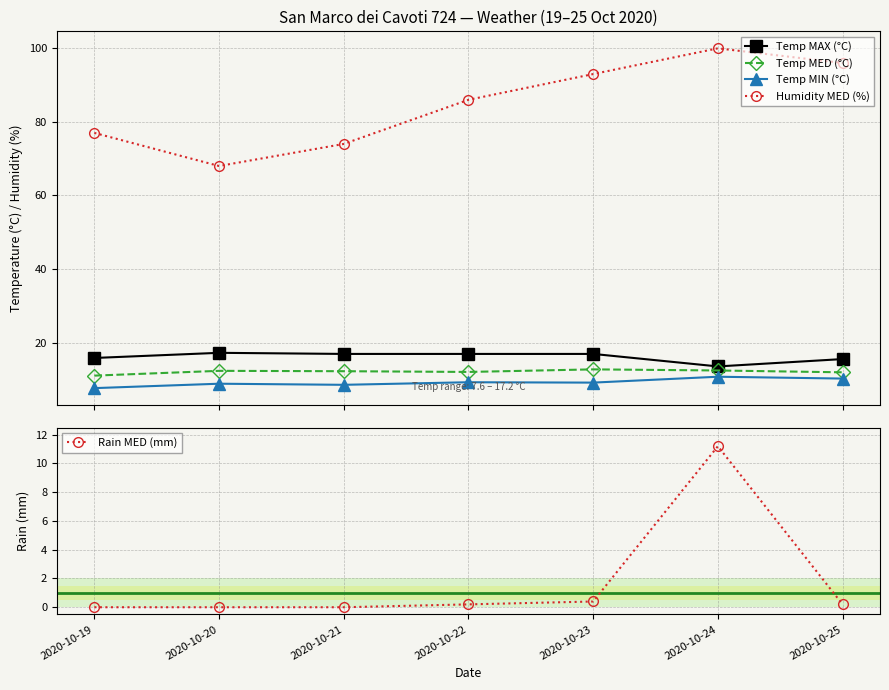

What are all the series names shown in the legend?

Temp MAX (°C), Temp MED (°C), Temp MIN (°C), Humidity MED (%), Rain MED (mm)